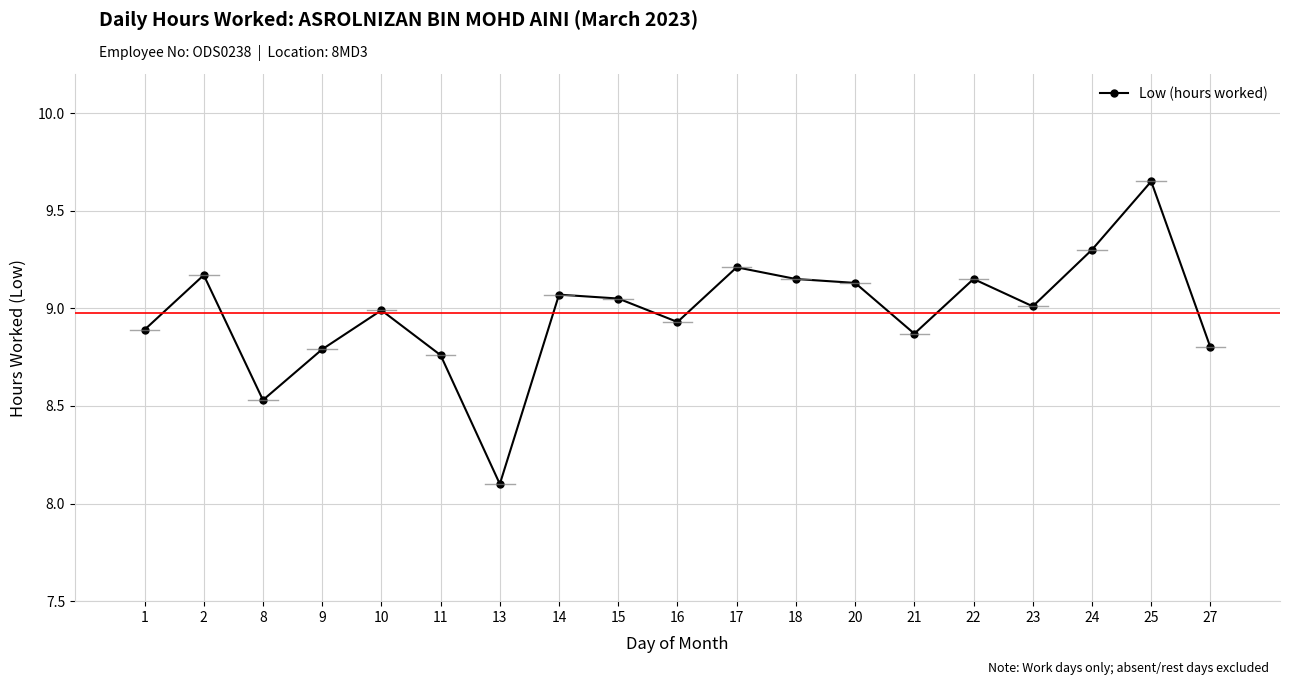

At which label is the value closest to 8?

13